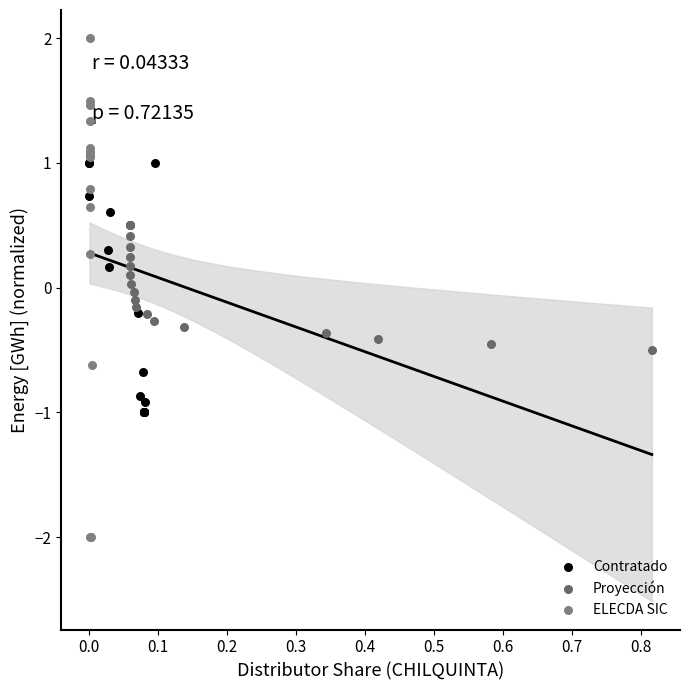

What are all the series names shown in the legend?

Contratado, Proyección, ELECDA SIC